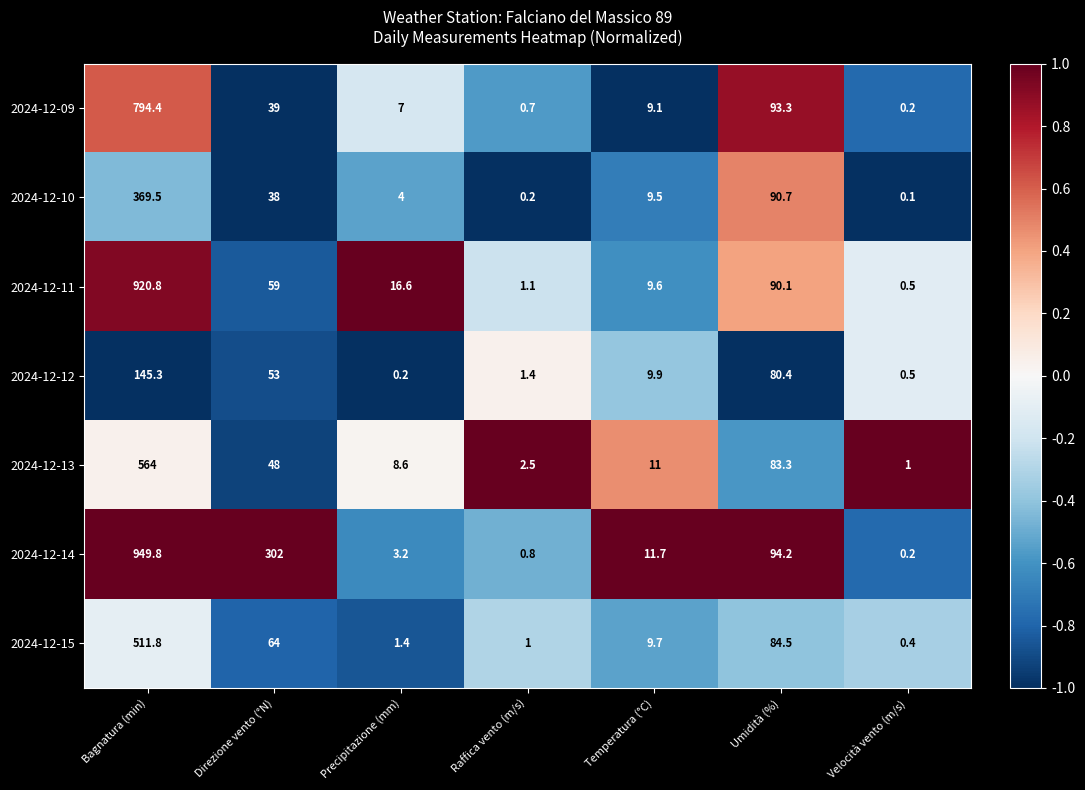

What is the difference between the second highest and second lowest values in the 2024-12-13 series?

80.8